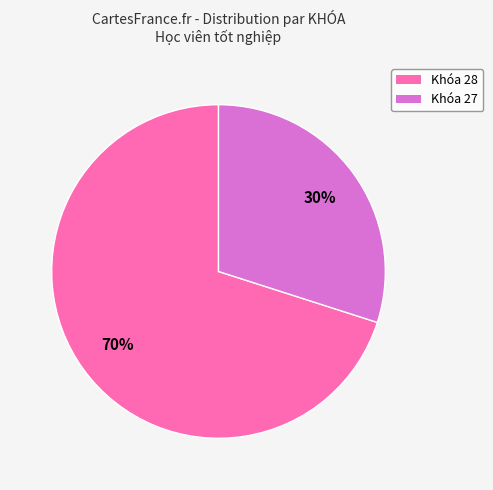

To the nearest percent, what is the difference between the largest and smallest slice percentages?

40%